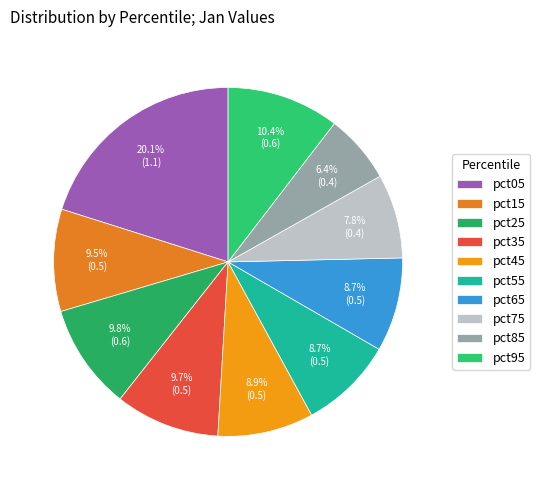

Does pct55 represent more than half of the total?

No